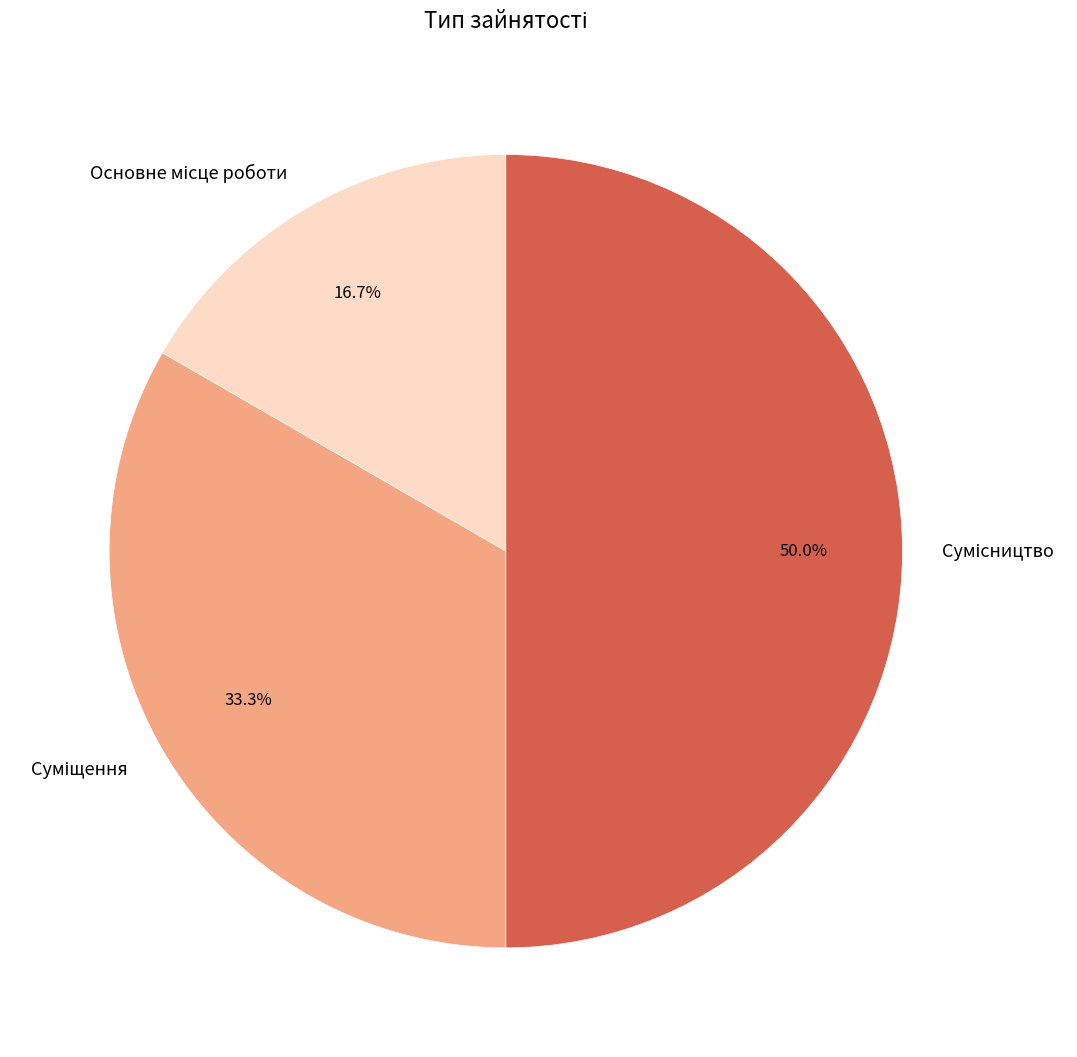

To the nearest percent, what is the difference between the largest and smallest slice percentages?

33%